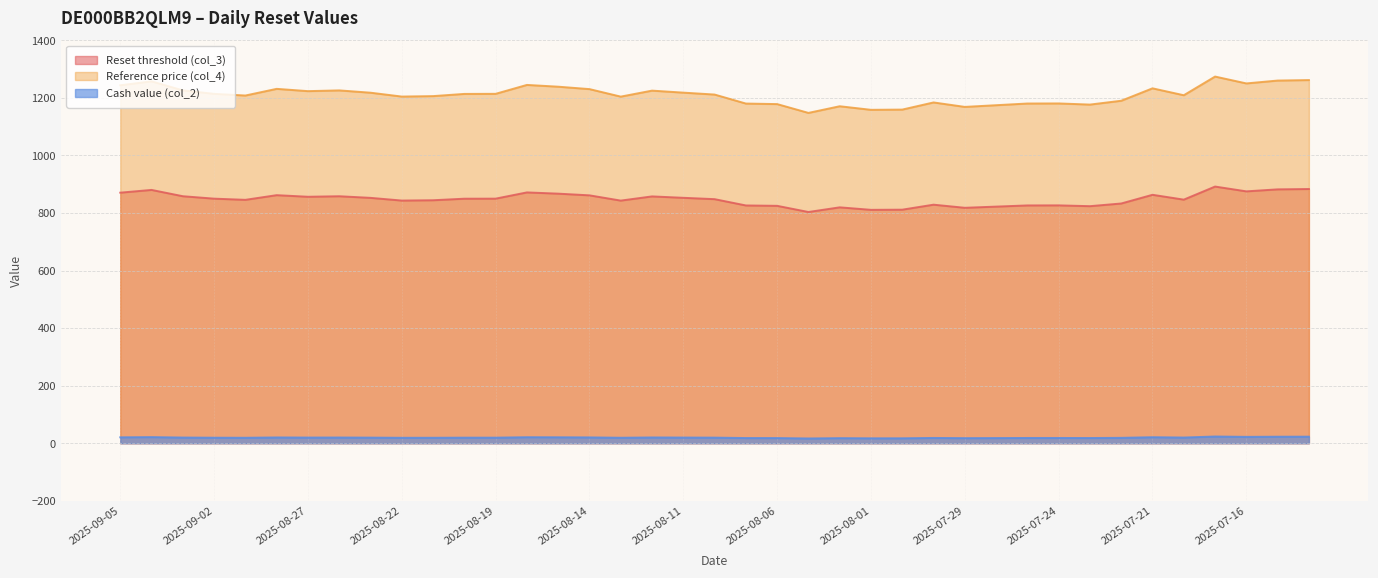

At which label does Reference price (col_4) reach its minimum?

2025-08-05